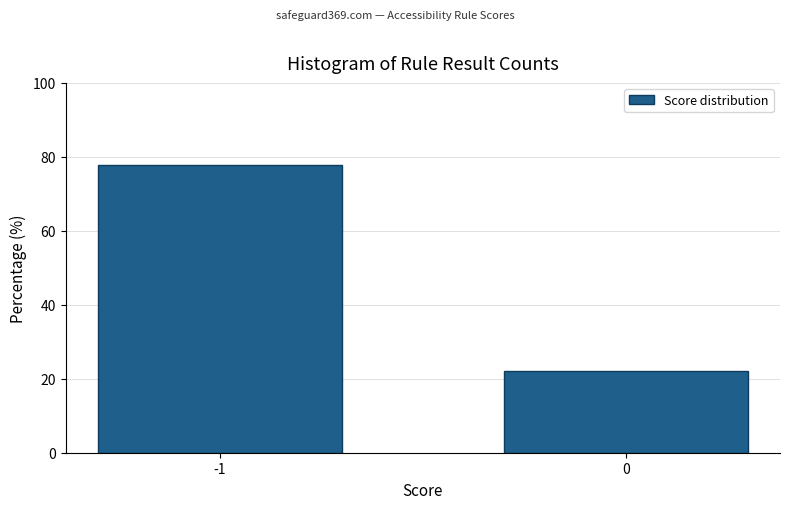

Reading left to right, extract all data points from this chart.

77.8	22.2